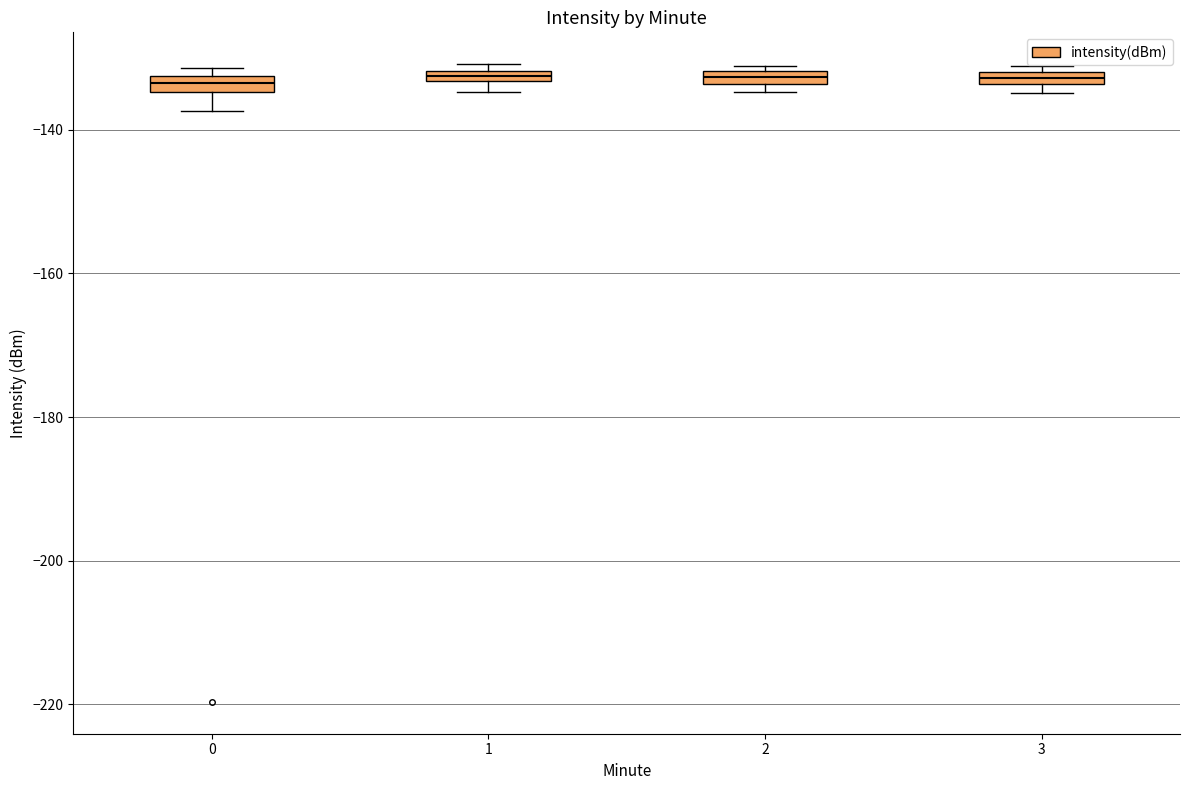

Where is the upper edge of the box at x = 2 on the y-axis? The values are not printed on the chart, so give them approximately, as read against the axis.

-132